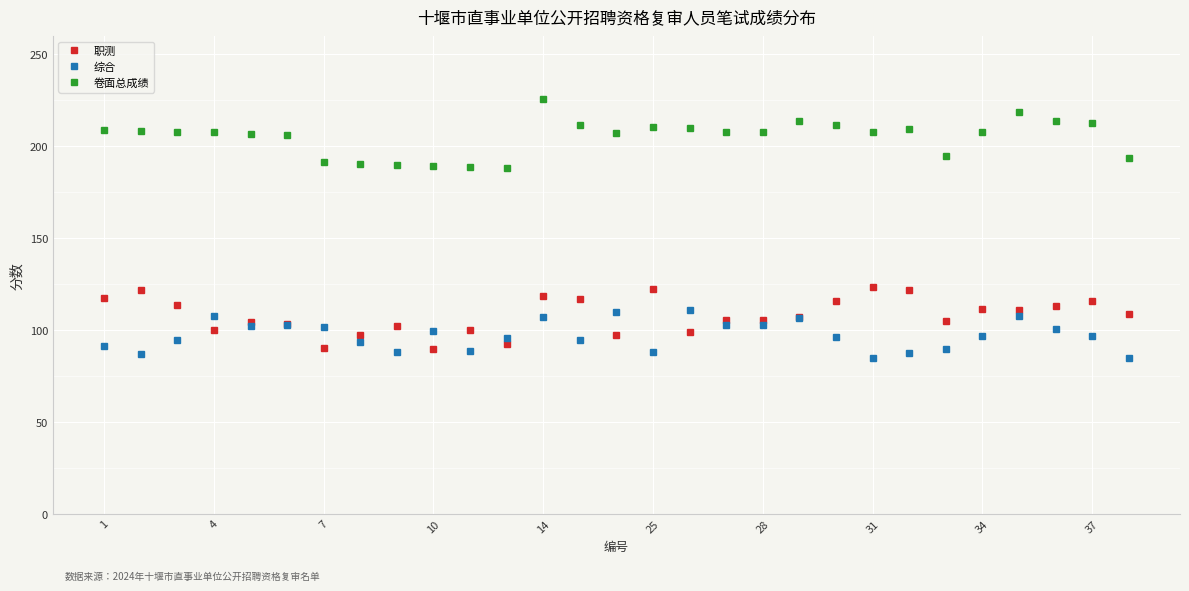

At how many categories does at least one series exceed 160?

29